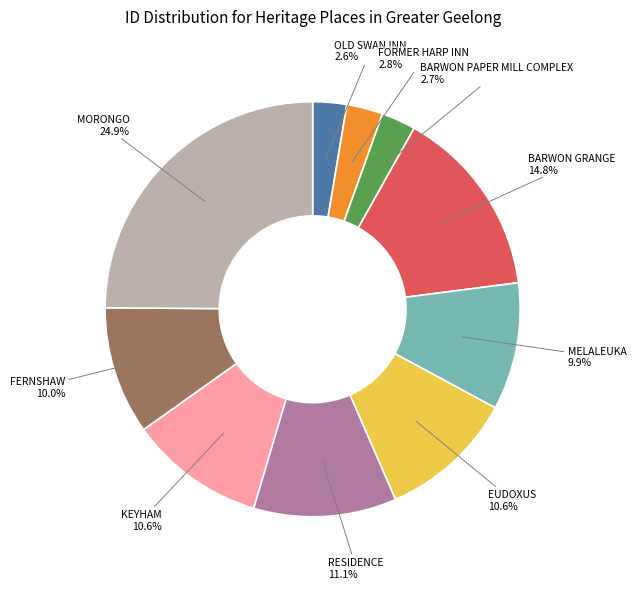

What is the ratio of the value at FERNSHAW to the value at BARWON PAPER MILL COMPLEX?

3.7